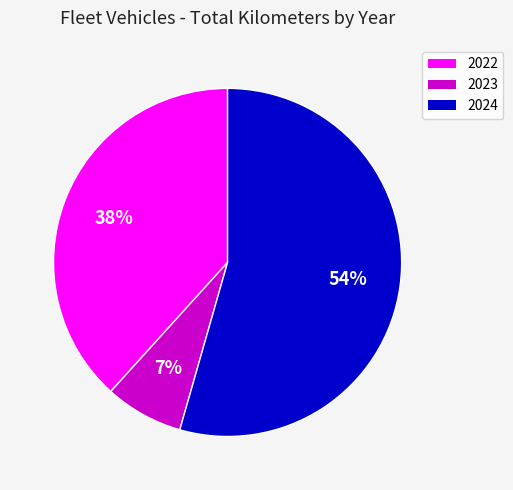

Which category has the biggest portion of the pie?

2024